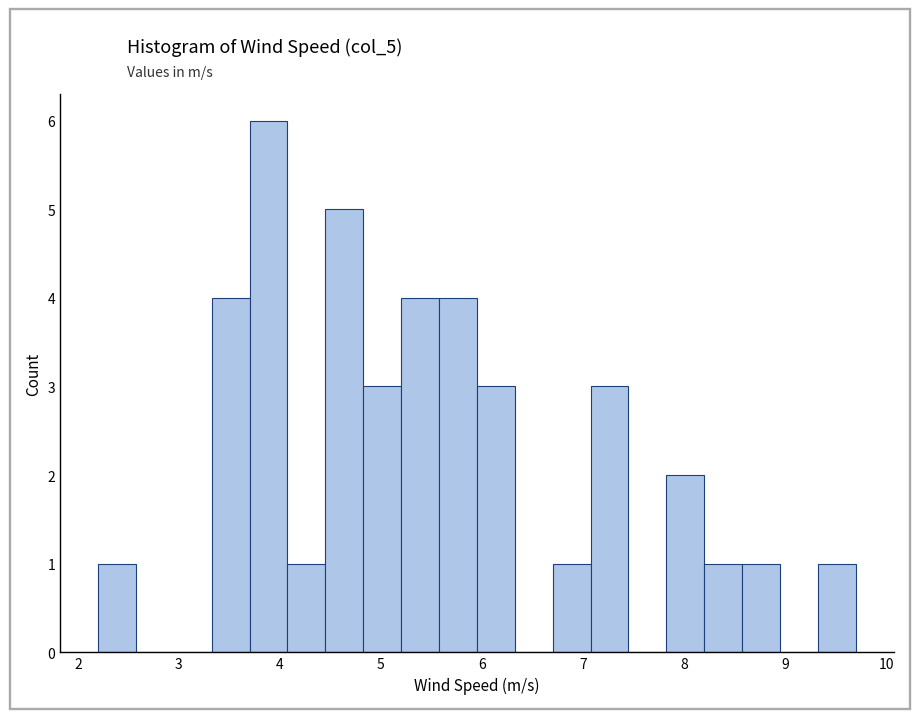

Read against the x-axis, roughly where is the centre of the tallest bar?

3.9